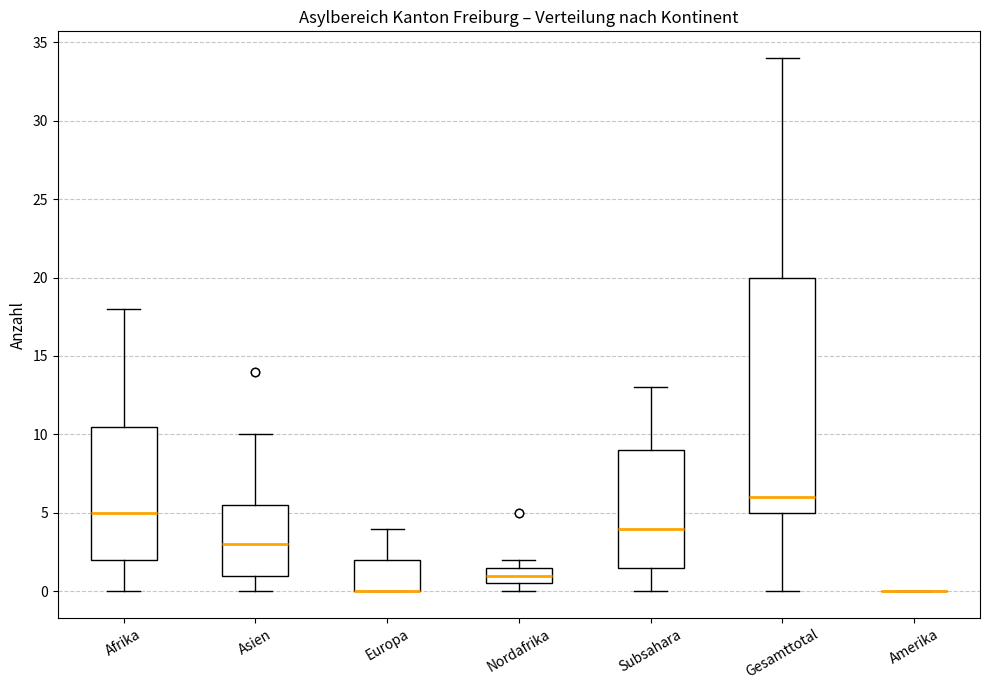

Which box is the tallest, from its lower edge to its upper edge?

Gesamttotal